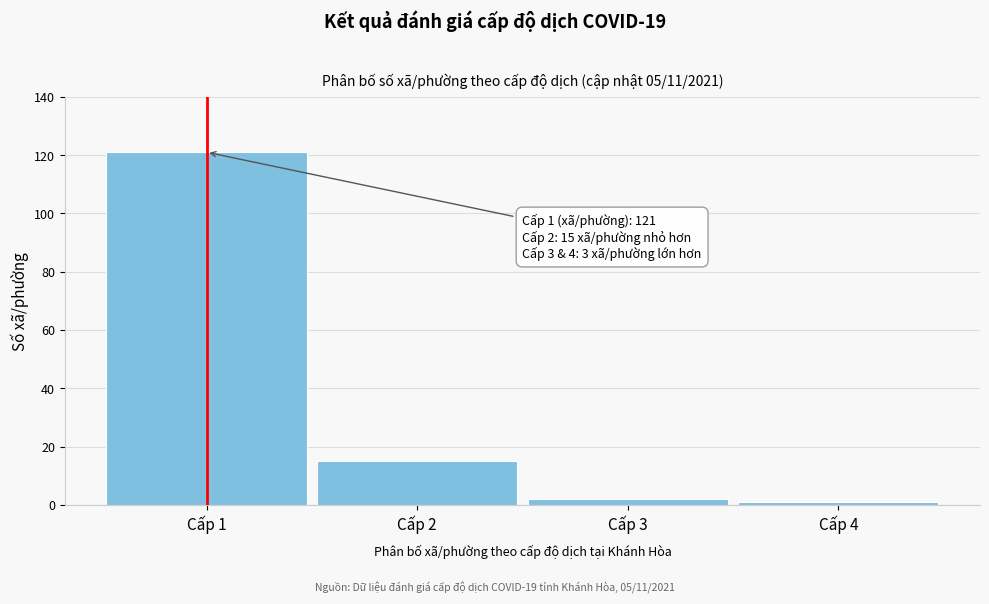

Reading right to left, what are all the values shown in this chart?

1	2	15	121